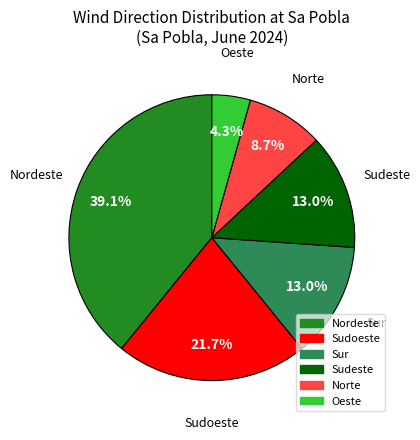

Is there a majority slice in this chart?

No